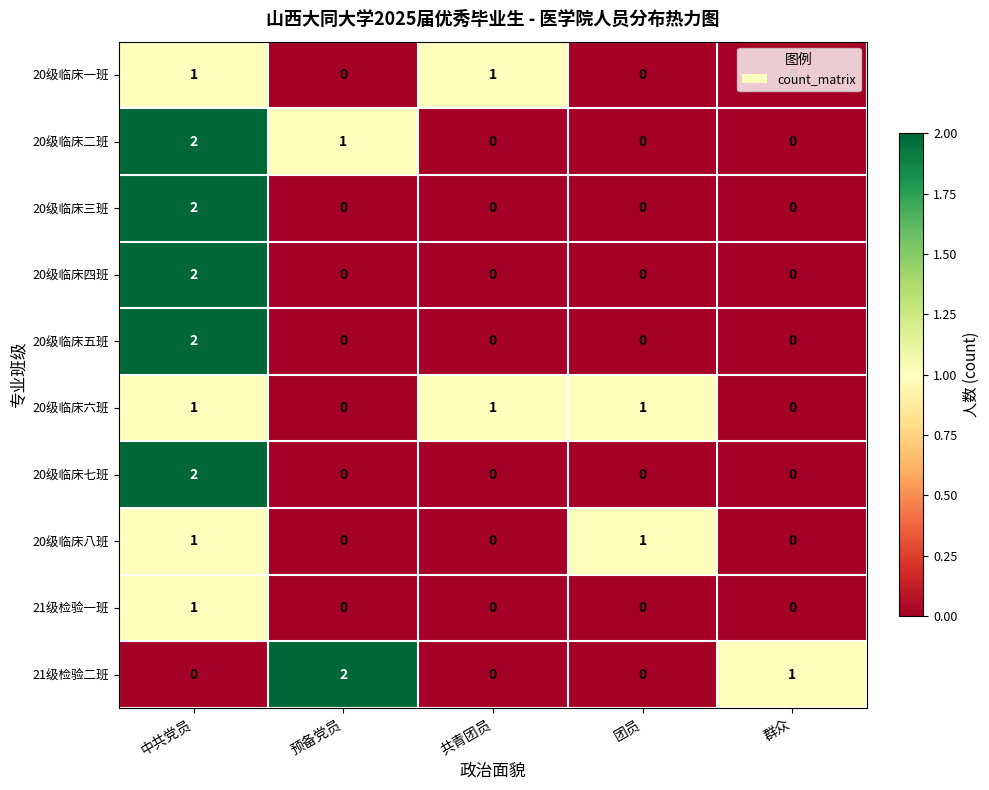

Is the value of 21级检验二班 at 中共党员 greater than the value of 20级临床五班 at 中共党员?

No